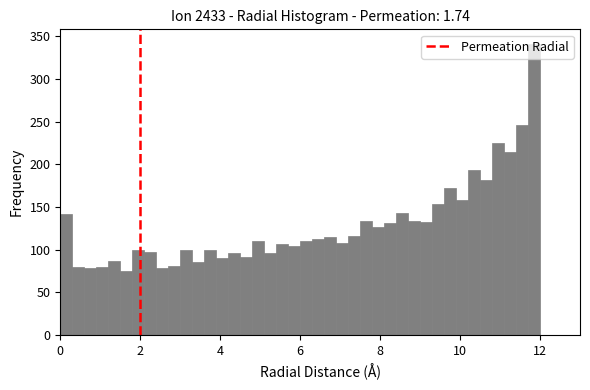

Around what value on the x-axis is the tallest bar? Give the approximate position of its centre, as read against the axis.

11.8